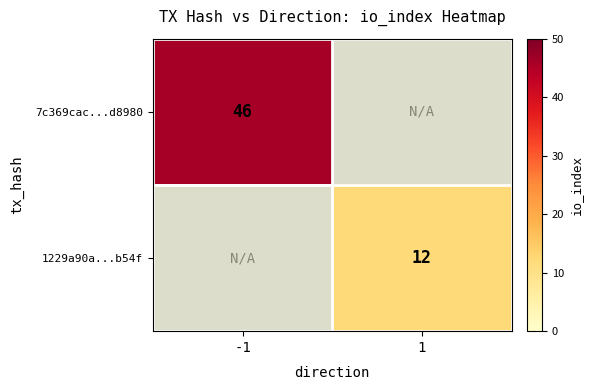

The value of 1229a90a...b54f at 1 is 16. True or false?

False